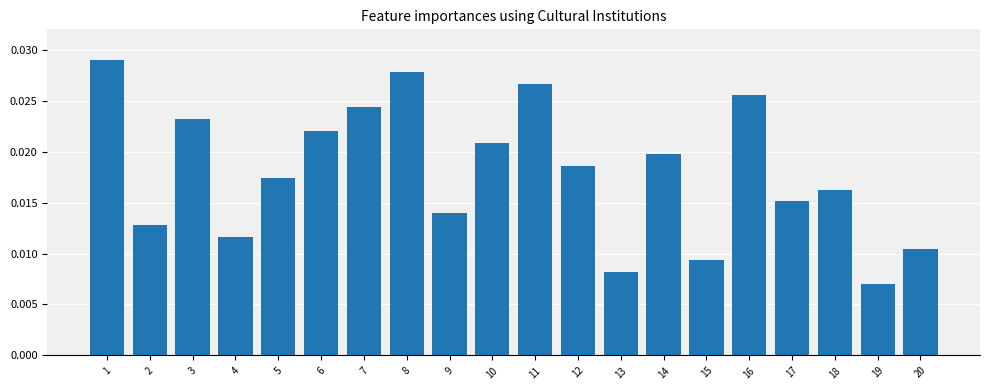

Rank the categories by value from lowest to highest.

19, 13, 15, 20, 4, 2, 9, 17, 18, 5, 12, 14, 10, 6, 3, 7, 16, 11, 8, 1